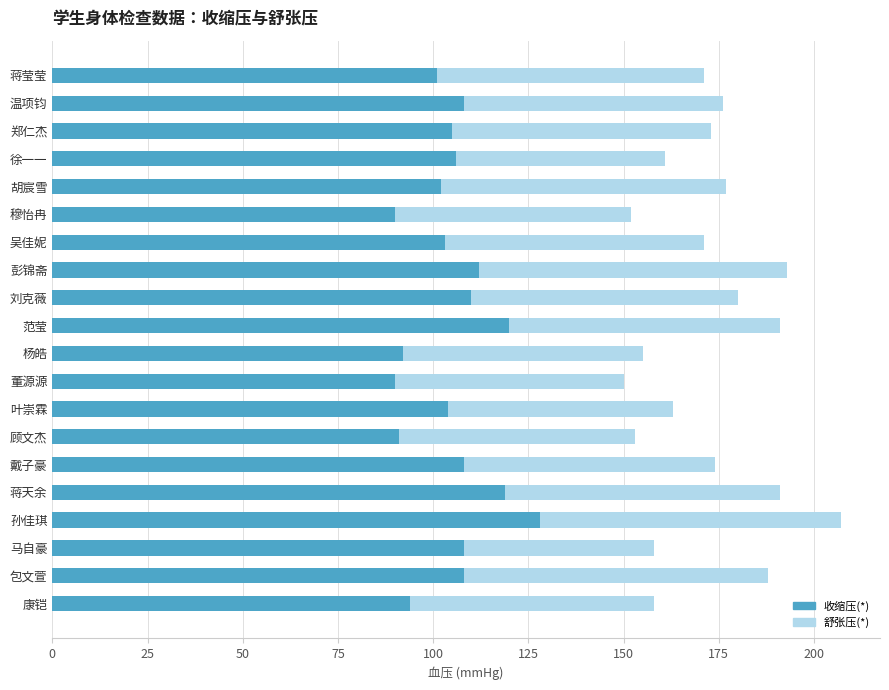

True or false: 收缩压(*) has a value of 108 at 包文萱.

True